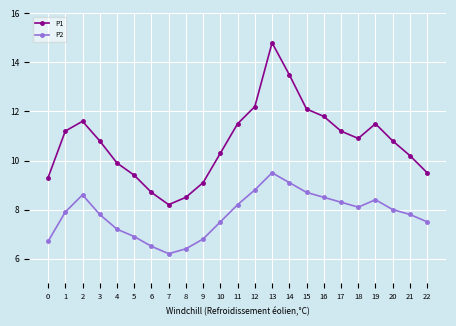

True or false: P2 and P1 cross at least once.

False